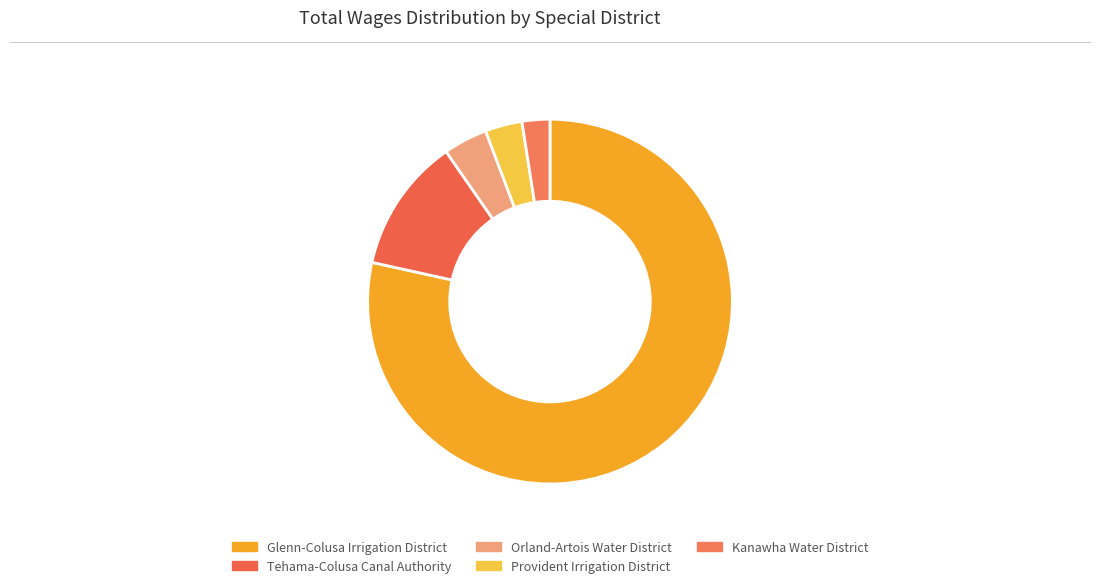

How many segments does this pie chart have?

5